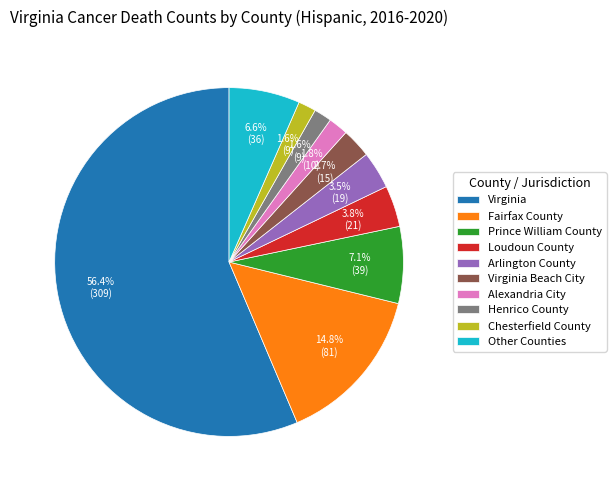

Is there a majority slice in this chart?

Yes